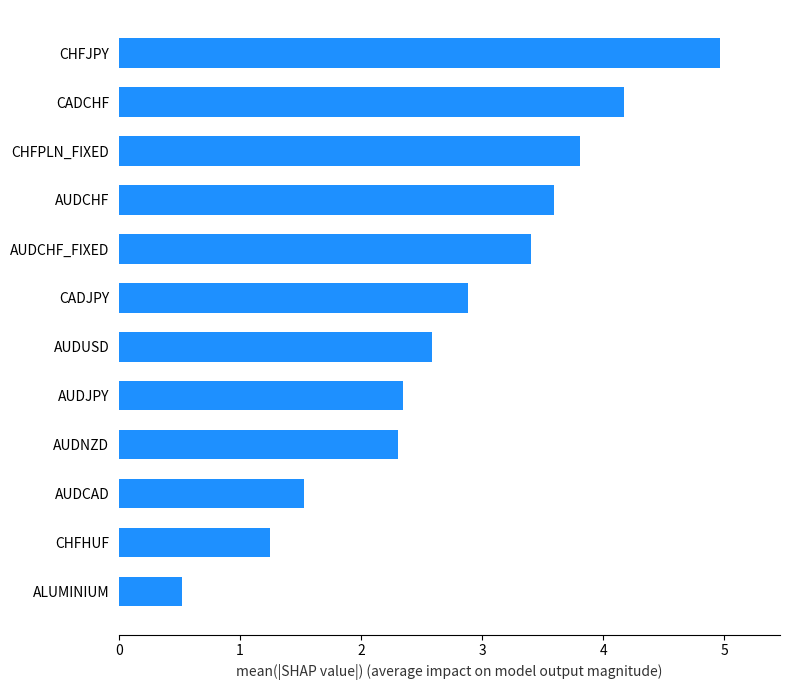

Read the value at AUDJPY.

2.3